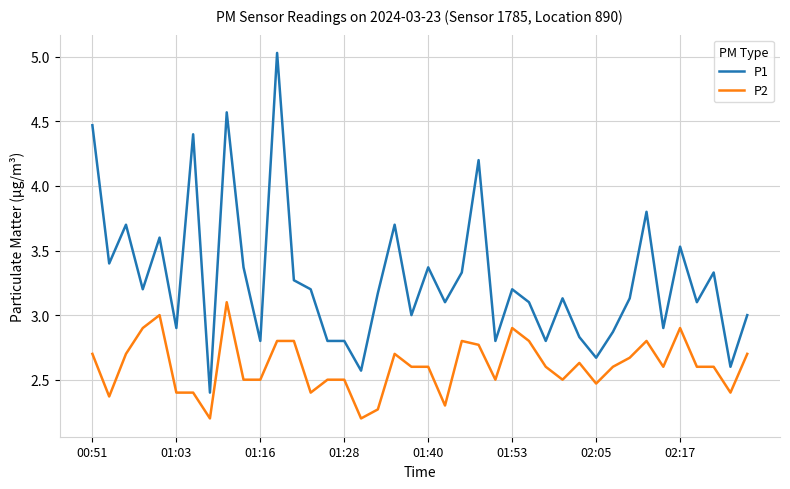

What is the difference between the maximum and minimum values in the P2 series?

0.9